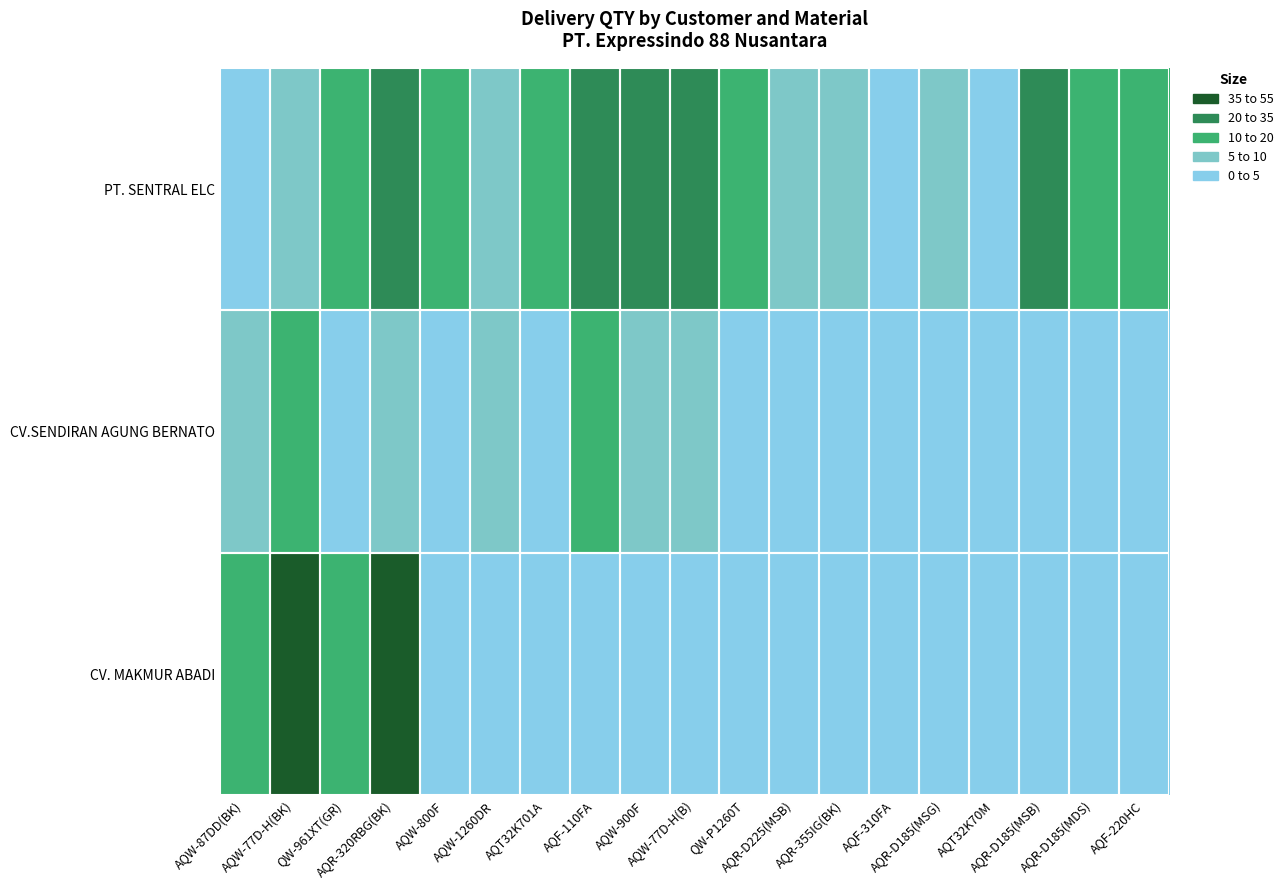

Rank the series at AQT32K701A from highest to lowest value.

PT. SENTRAL ELC, CV.SENDIRAN AGUNG BERNATO, CV. MAKMUR ABADI